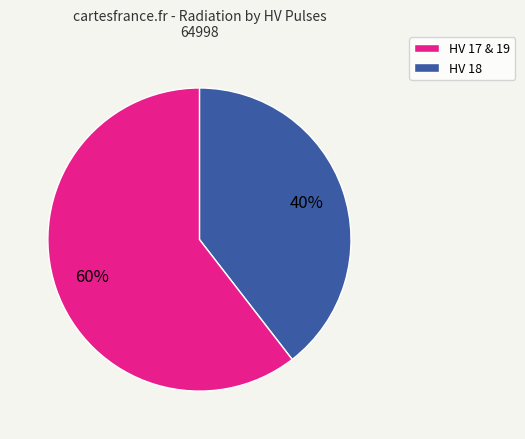

To the nearest percent, what is the average slice percentage?

50%